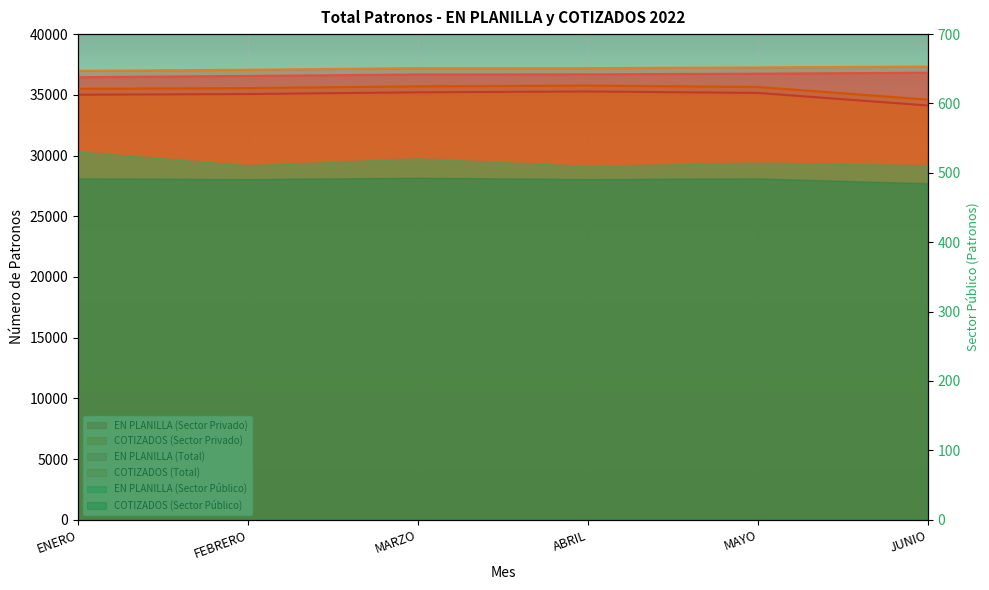

What is the difference between the highest and lowest values at MAYO?

2102